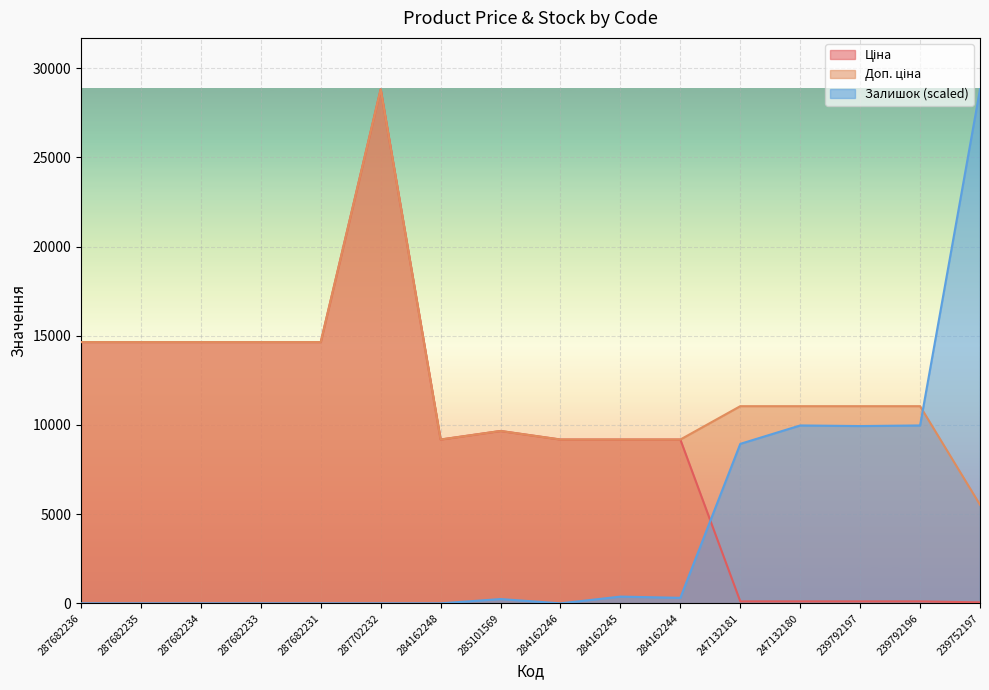

What is the difference between the maximum and minimum values in the Доп. ціна series?

23293.8